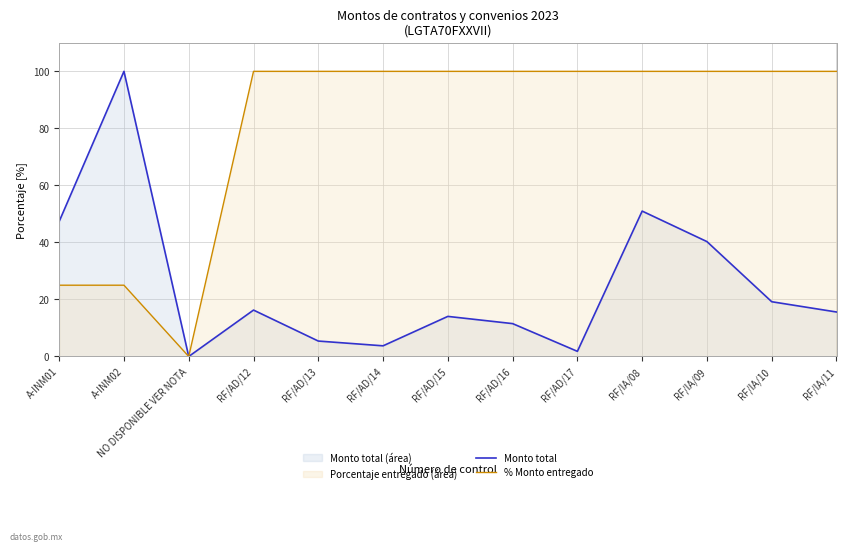

What is the label of the 3rd point from the left?

NO DISPONIBLE VER NOTA